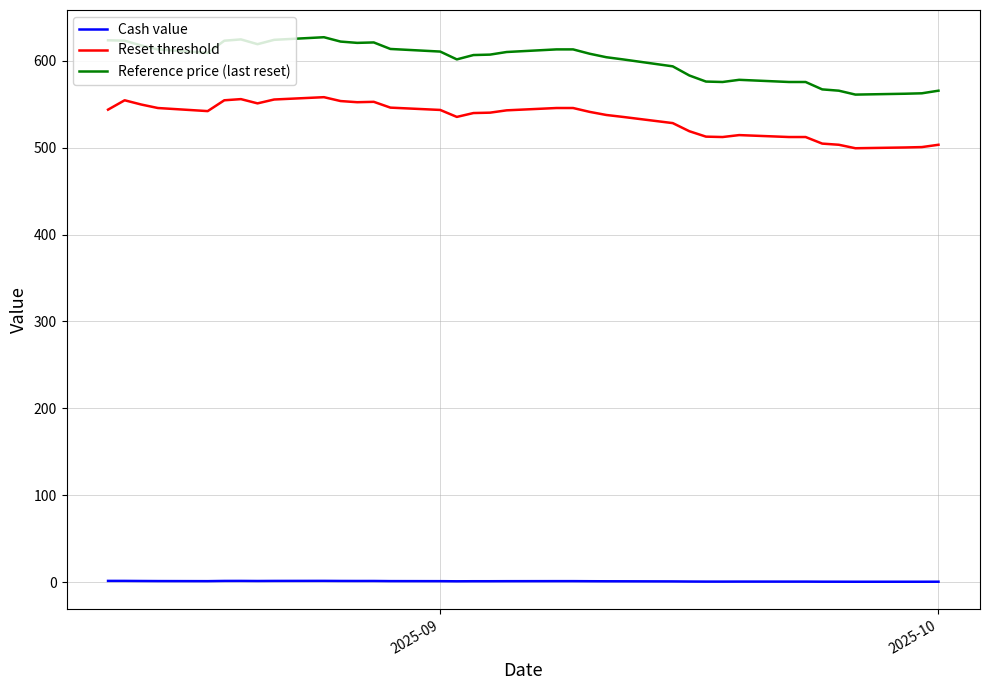

What is the minimum value for Reference price (last reset)?

561.0